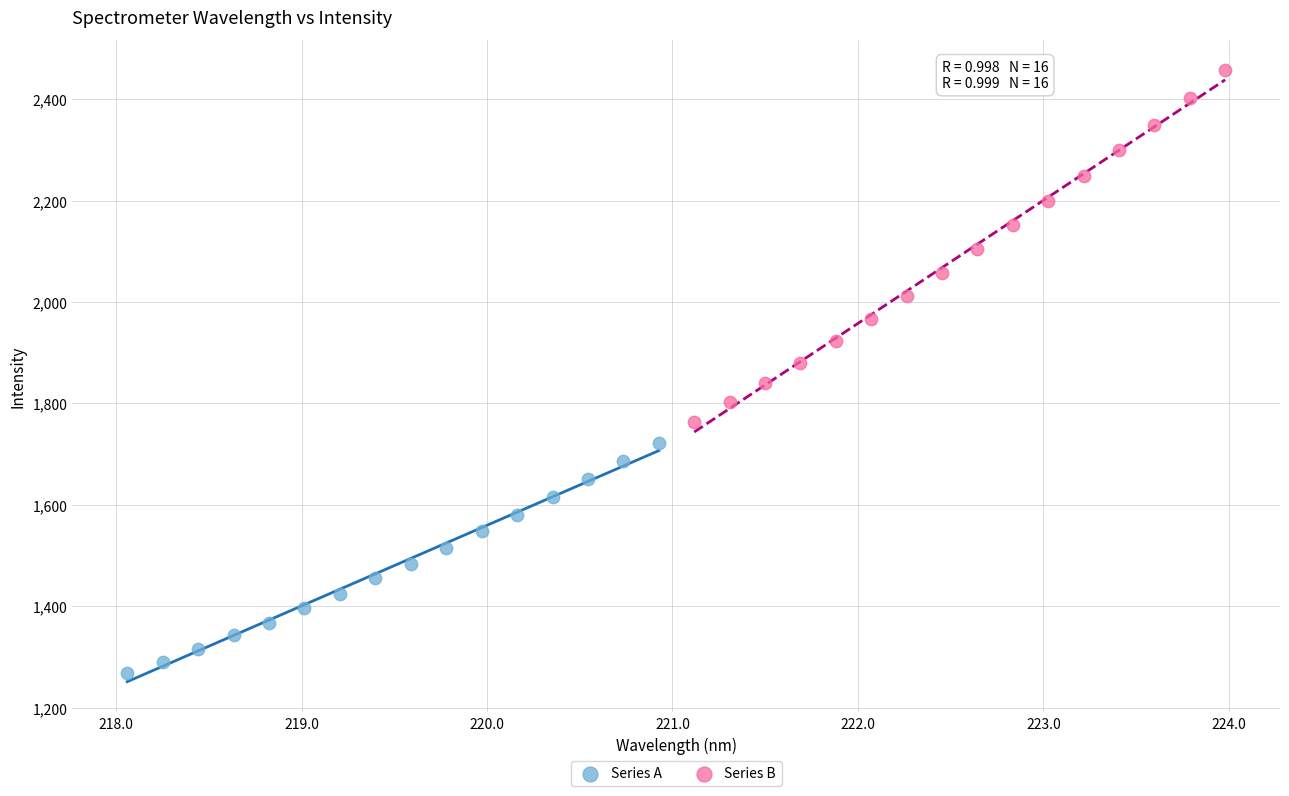

Which series has the largest Y range (max minus min)?

Series B